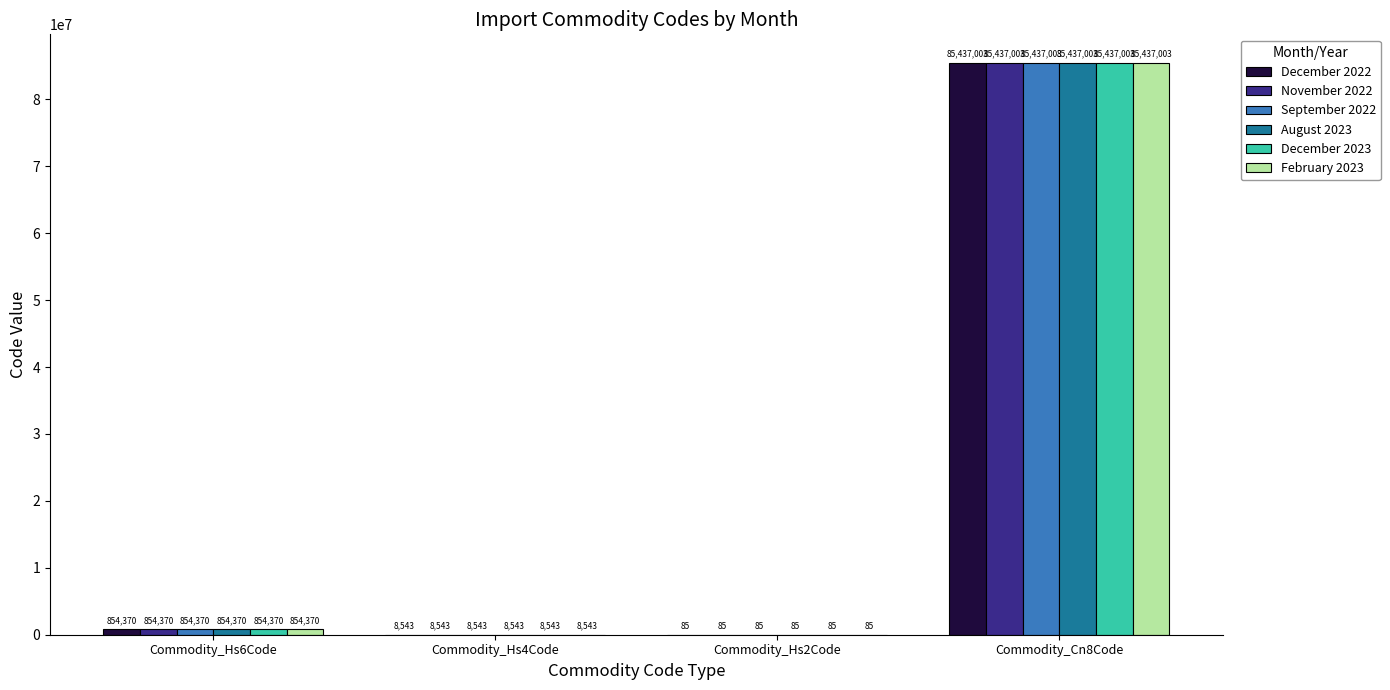

What is the sum of all December 2023 values?

86300001